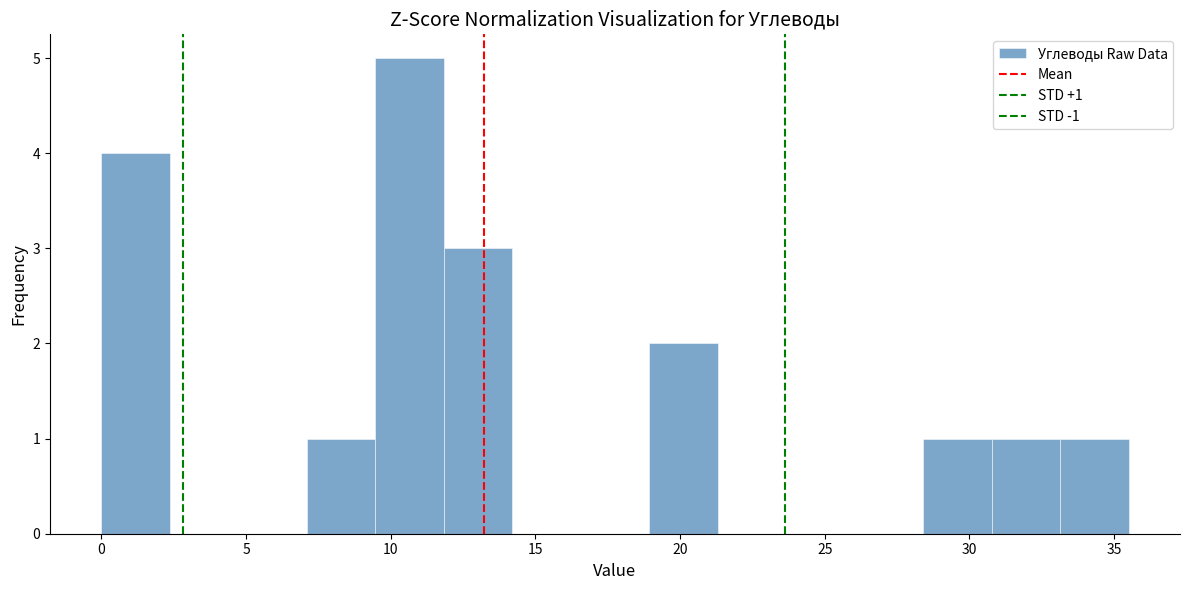

Which range on the x-axis has the tallest bar?

9.5 to 12.0